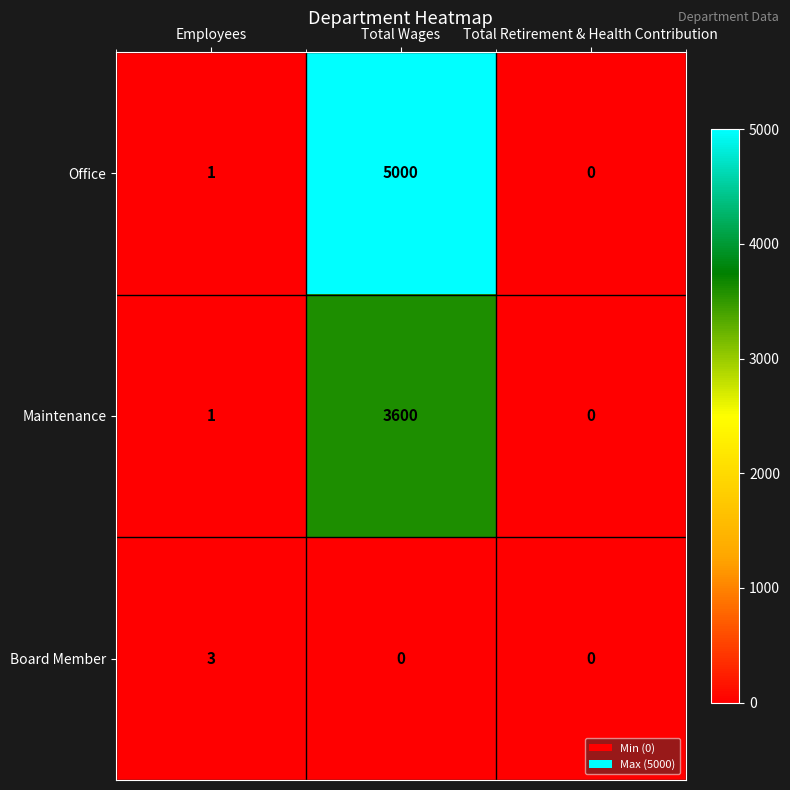

Which series has the largest total across all categories?

Office